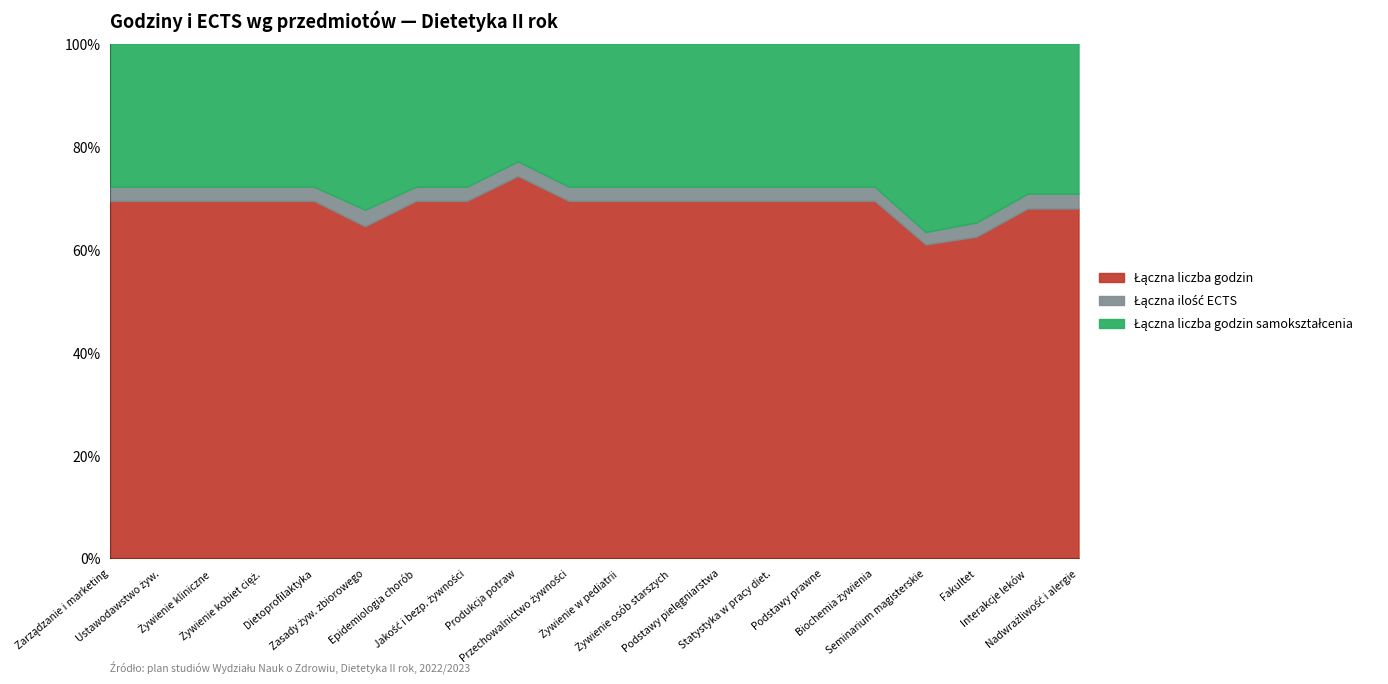

Reading left to right, extract all data points from this chart.

Łączna liczba godzin: 1=50	2=50	3=50	4=100	5=100	6=40	7=25	8=75	9=130	10=50	11=75	12=50	13=50	14=25	15=50	16=50	17=150	18=270	19=70	20=70
Łączna ilość ECTS: 1=2	2=2	3=2	4=4	5=4	6=2	7=1	8=3	9=5	10=2	11=3	12=2	13=2	14=1	15=2	16=2	17=6	18=12	19=3	20=3
Łączna liczba godzin samokształcenia: 1=20	2=20	3=20	4=40	5=40	6=20	7=10	8=30	9=40	10=20	11=30	12=20	13=20	14=10	15=20	16=20	17=90	18=150	19=30	20=30